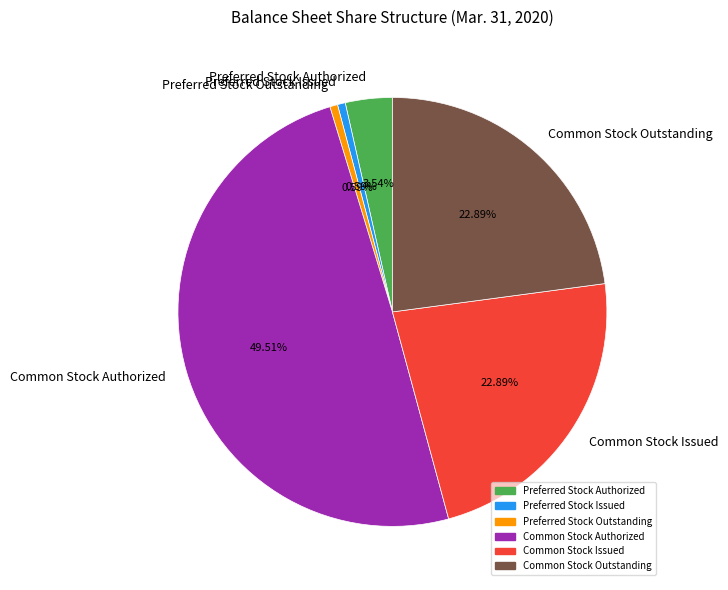

What percentage do Common Stock Authorized and Preferred Stock Outstanding together represent?

50.1%